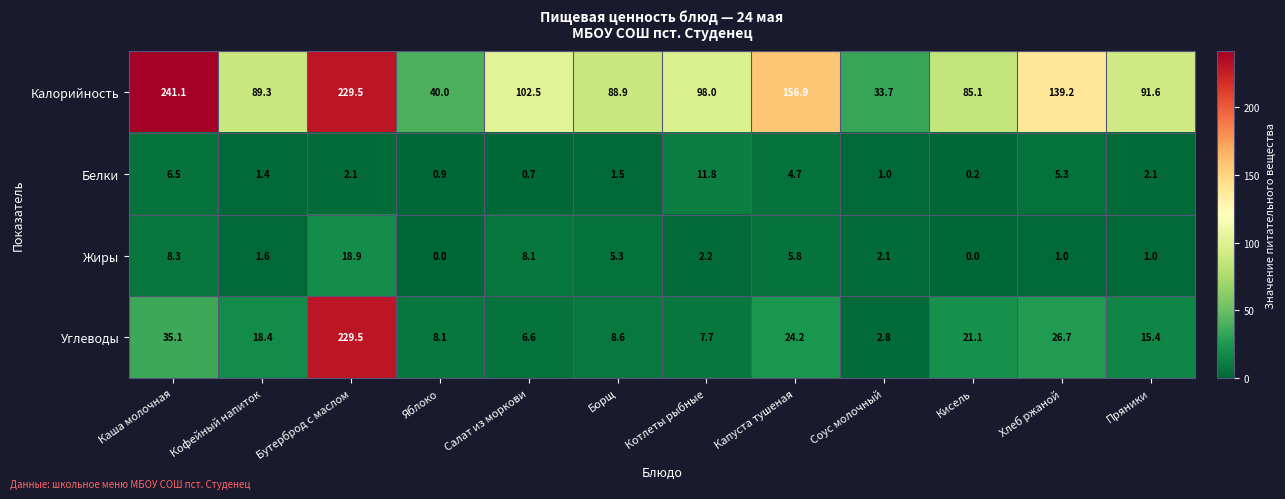

Is it true that Белки equals 5.3 at Хлеб ржаной?

True